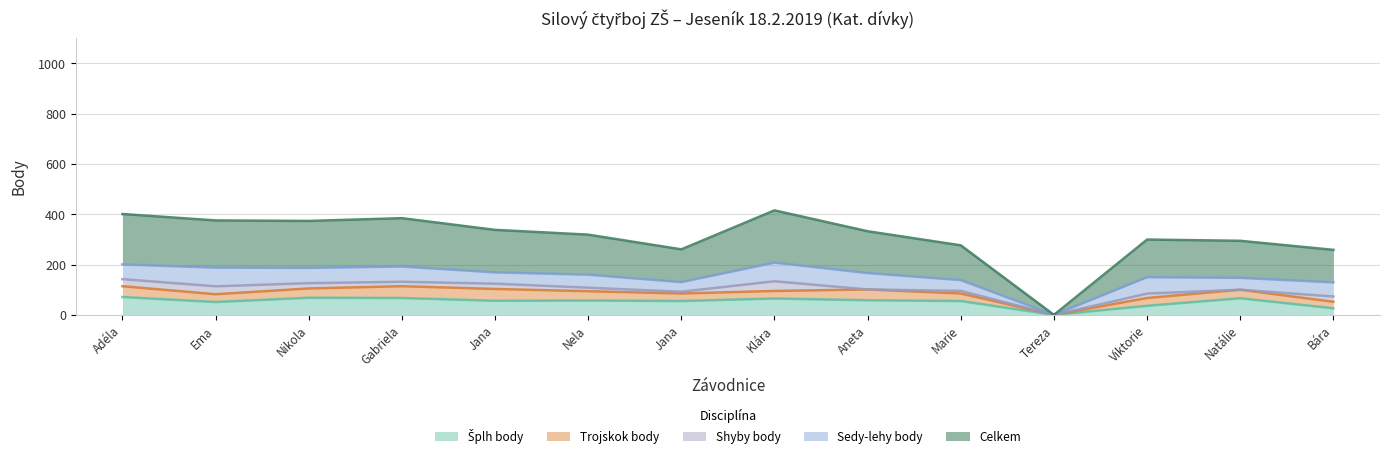

The Trojskok body series shows 20.4 at Gajdošová Viktorie. True or false?

False